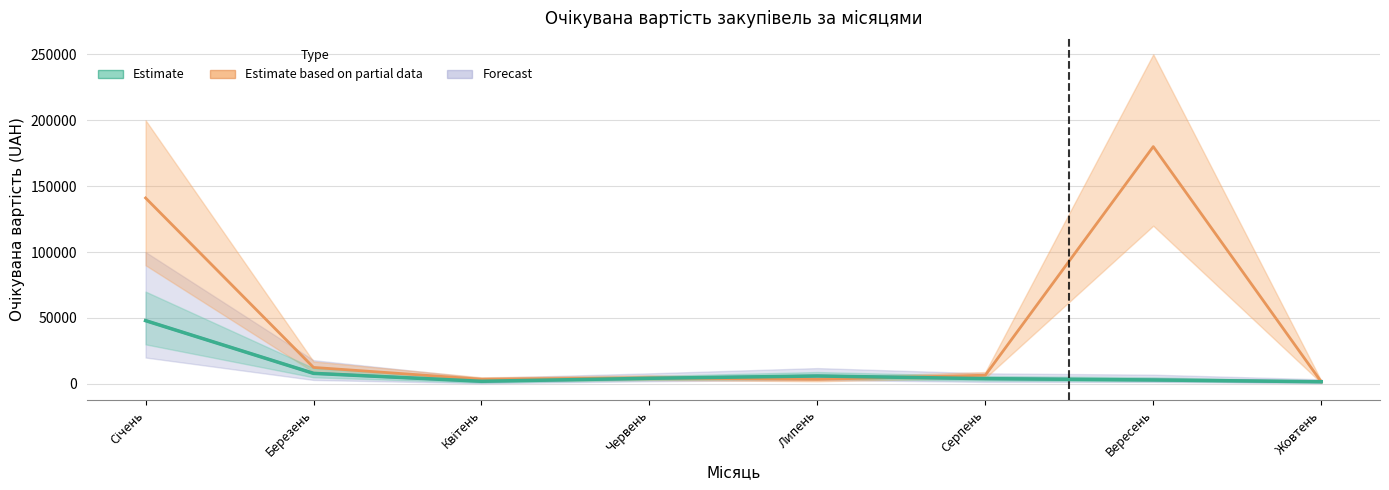

What is the minimum value shown in the chart?

1600